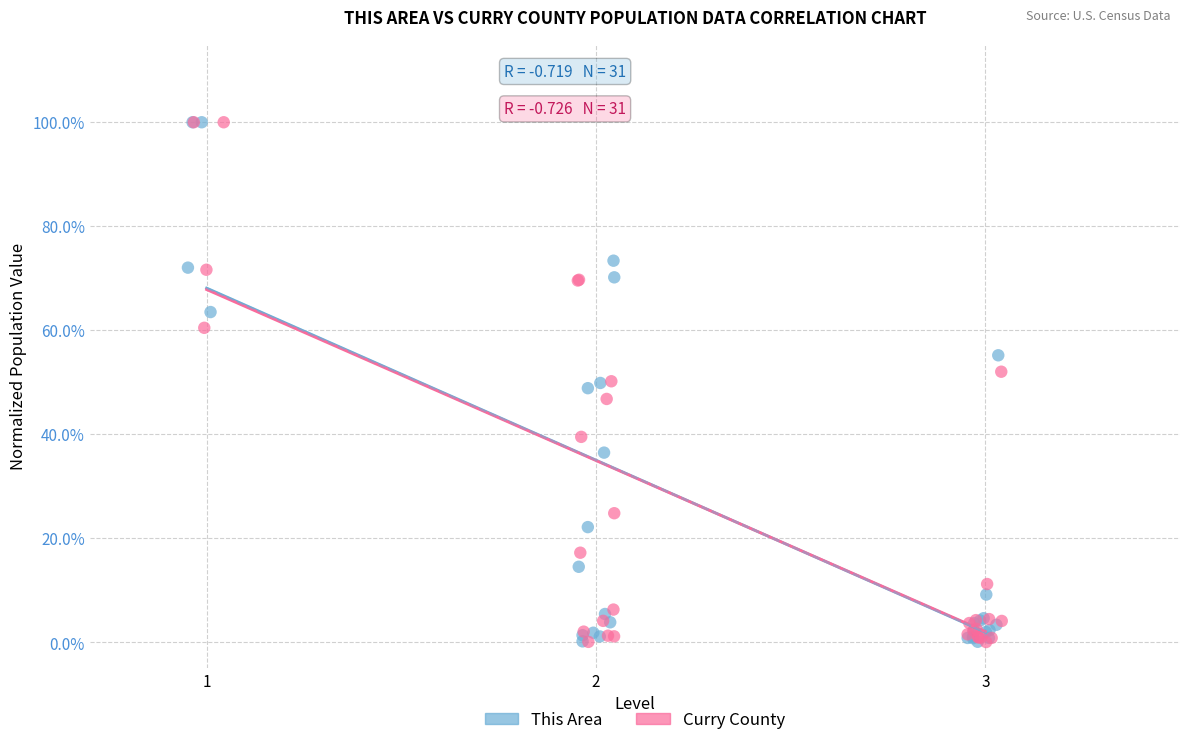

What are all the series names shown in the legend?

This Area, Curry County